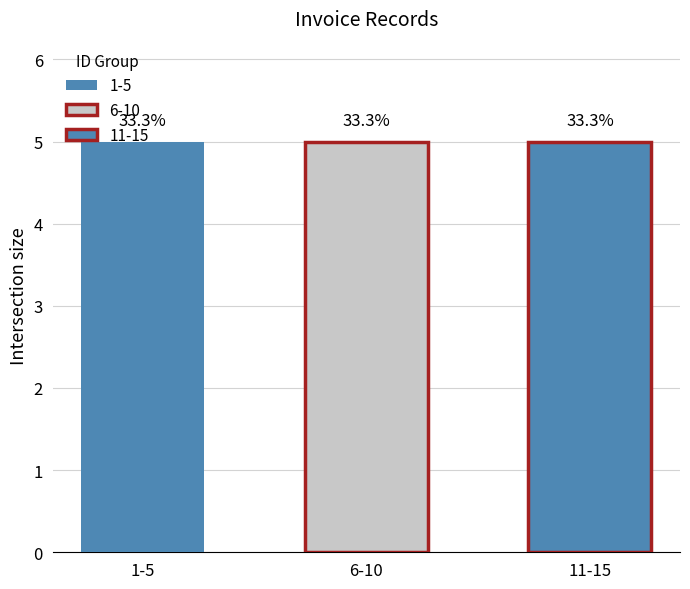

Does the chart contain any negative values?

No